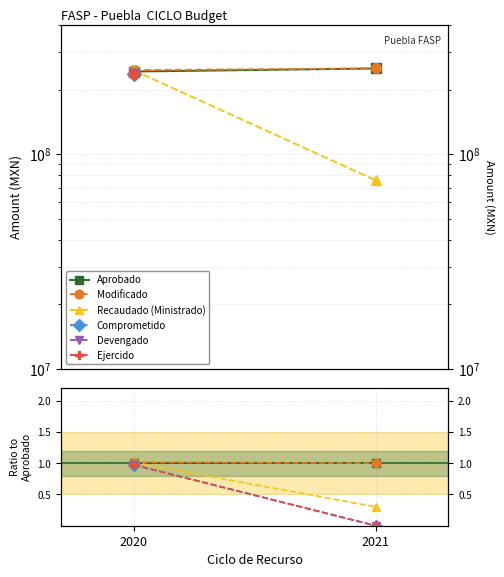

Is the value of Recaudado (Ministrado) at 2021 greater than the value of Comprometido at 2020?

No